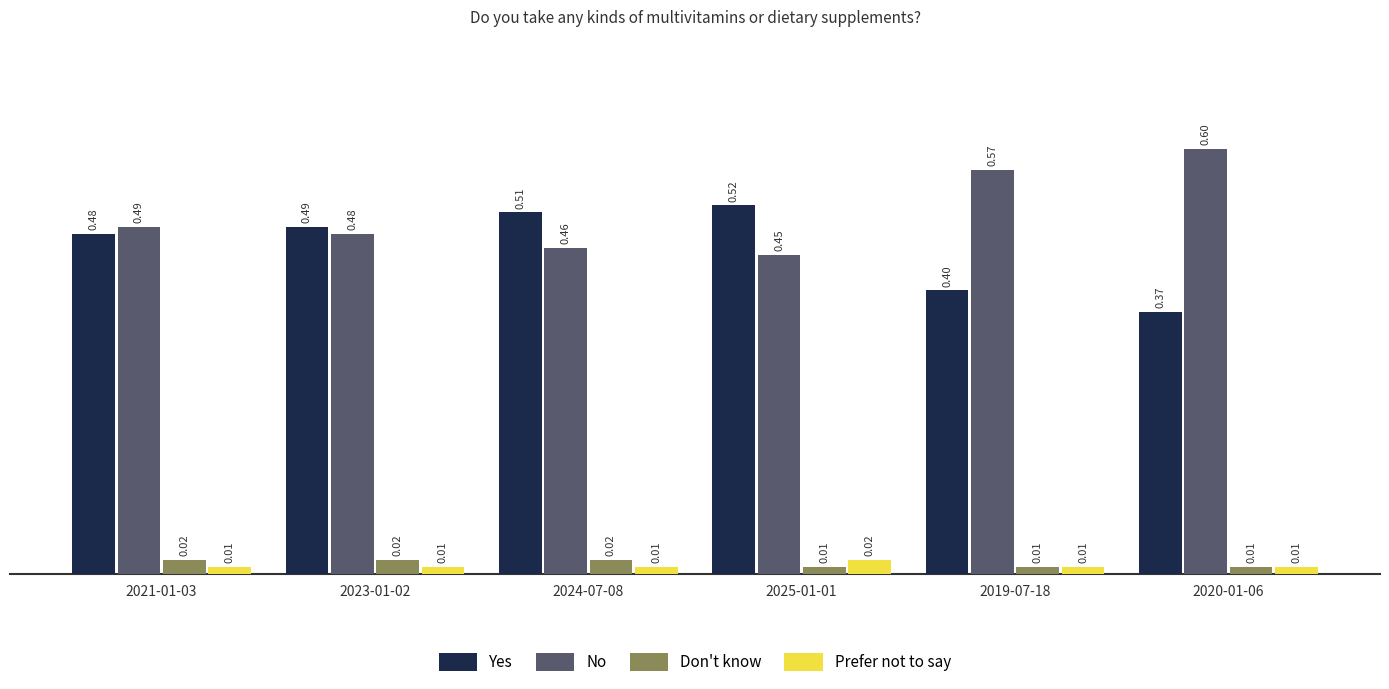

Which category has the lowest value in the No series?

2025-01-01